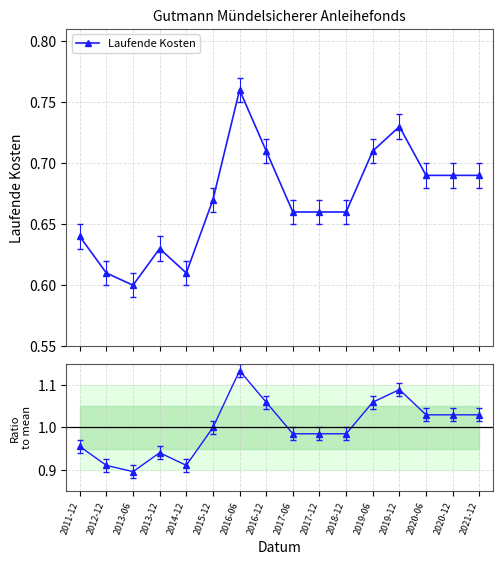

The value of Ratio to mean at 2013-12 is 1.7. True or false?

False